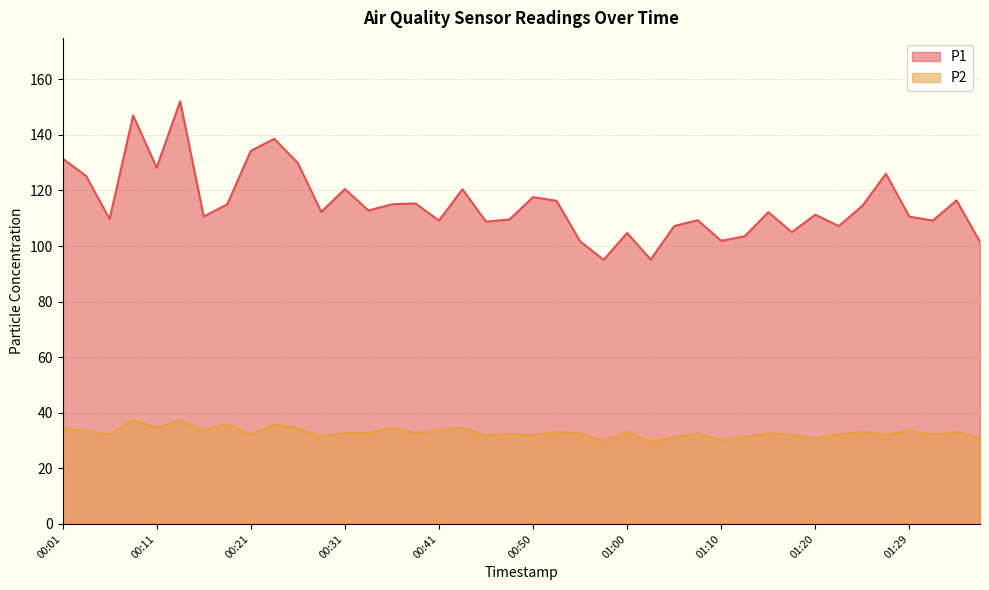

How many lines are shown in the chart?

2